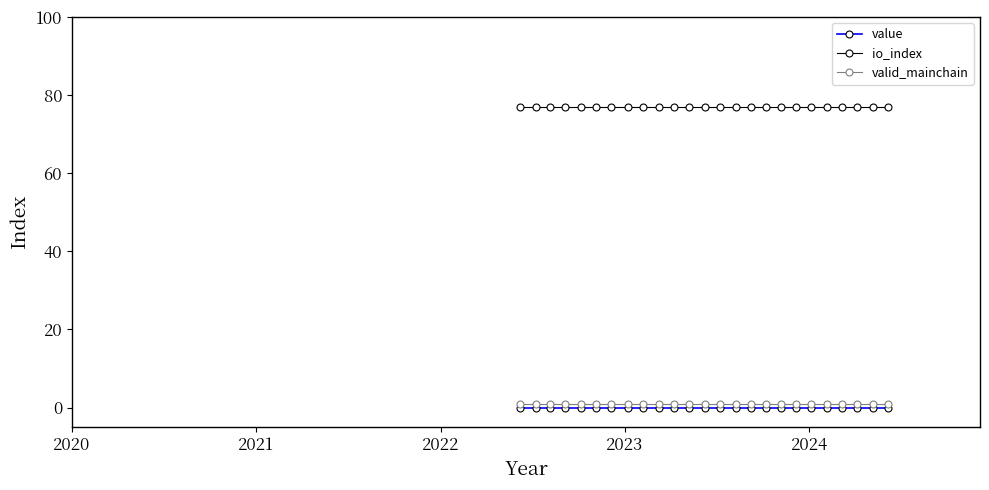

Which series has the largest total across all categories?

io_index